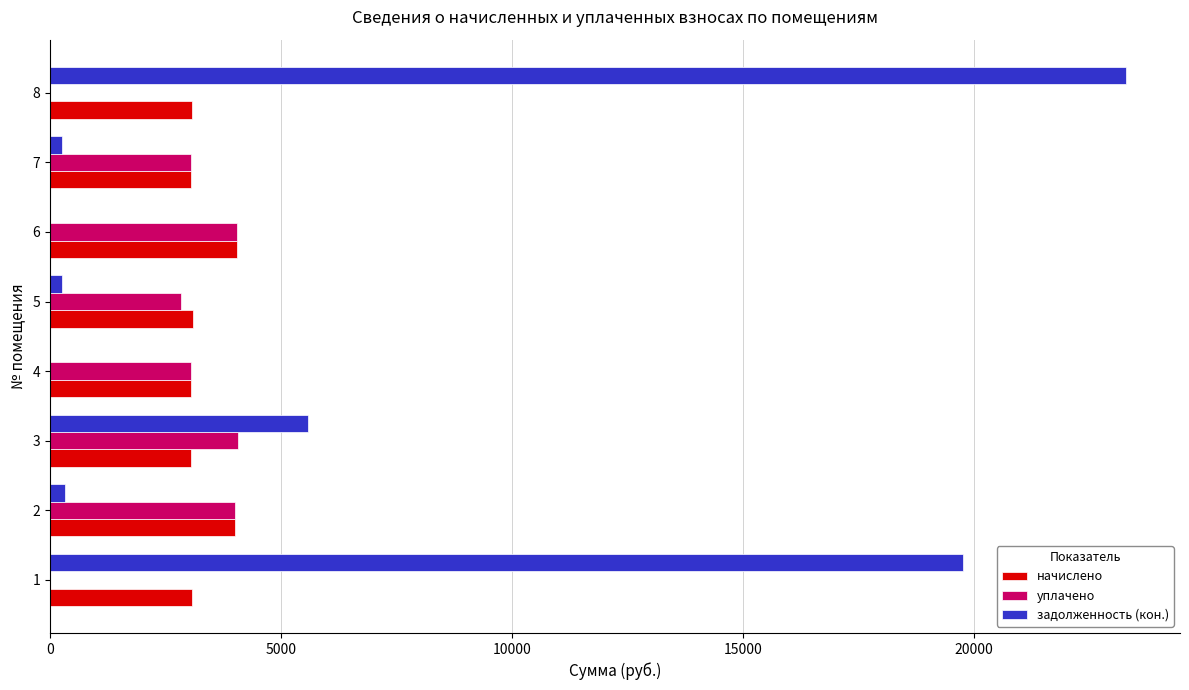

Which series changed the most between 1 and 2?

задолженность (кон.)